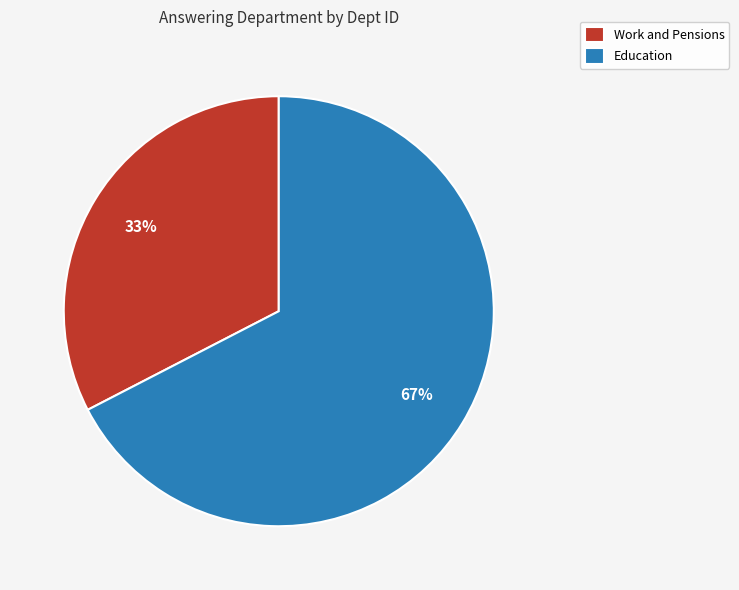

Between Work and Pensions and Education, which is larger?

Education